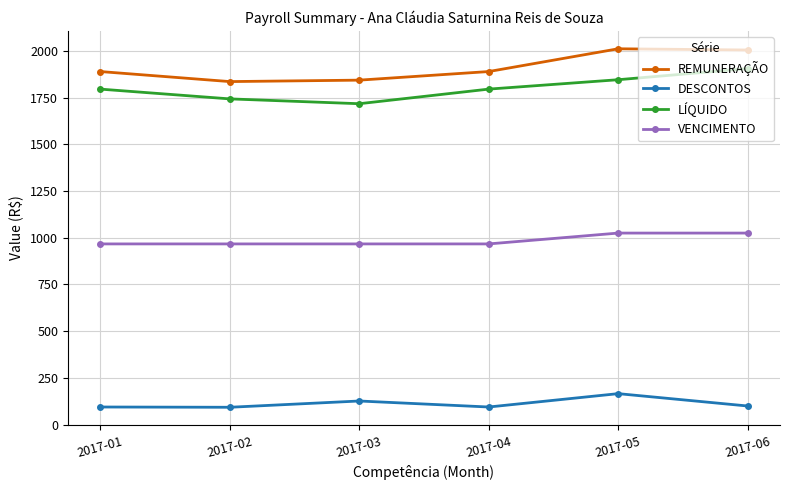

In REMUNERAÇÃO, how many points are higher than both neighbors (excluding endpoints)?

1